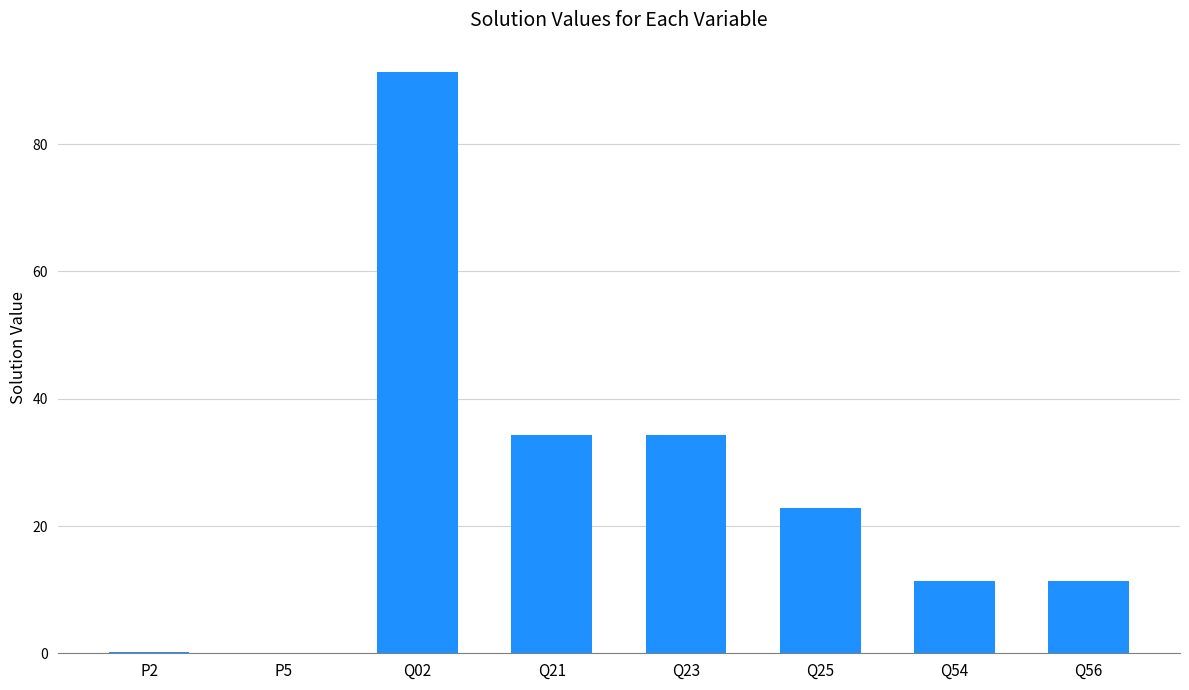

What is the sum of all values?

206.0